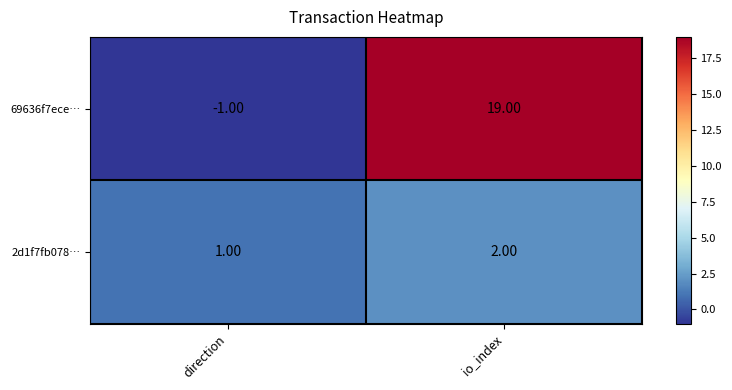

Rank the series by their average value, from lowest to highest.

2d1f7fb078…, 69636f7ece…